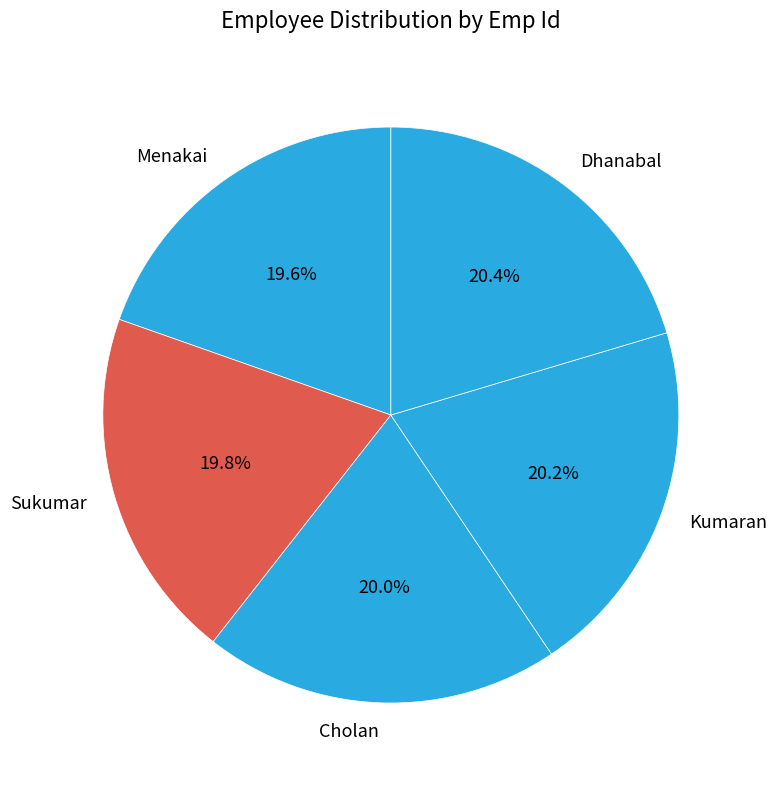

The Menakai slice represents 20% of the pie. True or false?

True